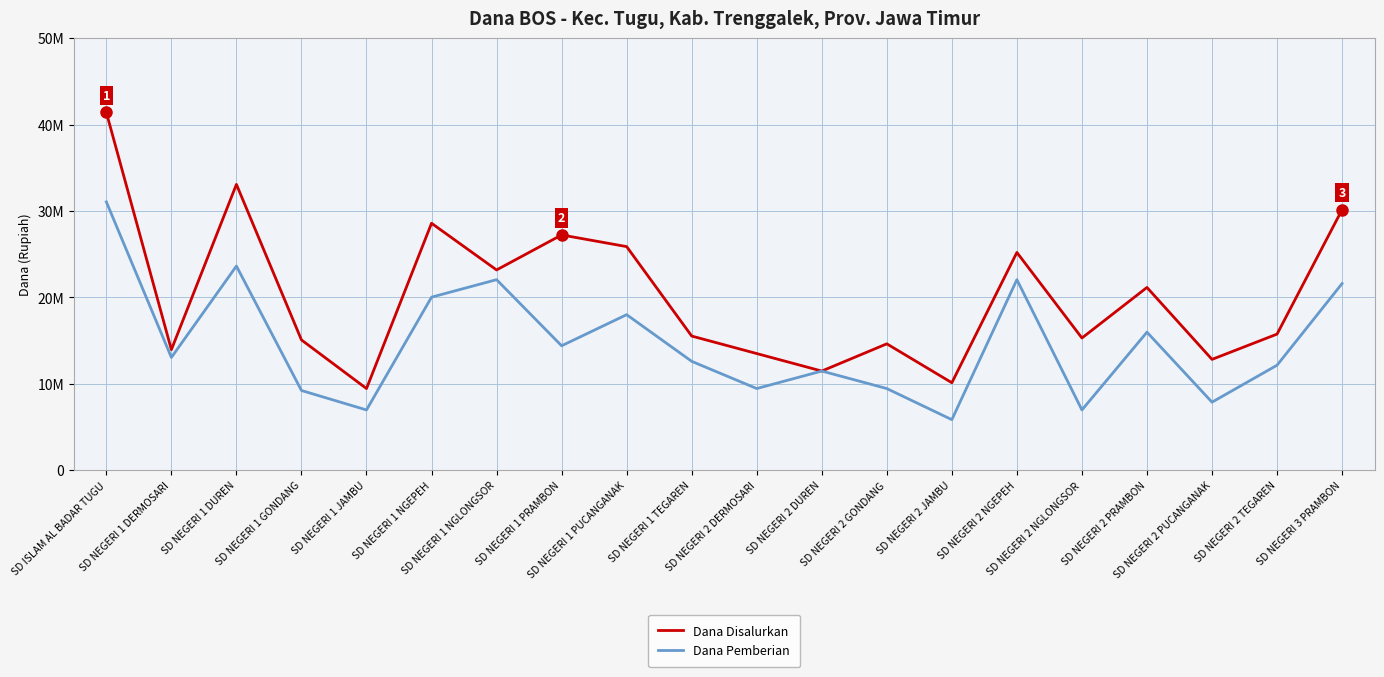

At which category is the sum across all series the highest?

SD ISLAM AL BADAR TUGU